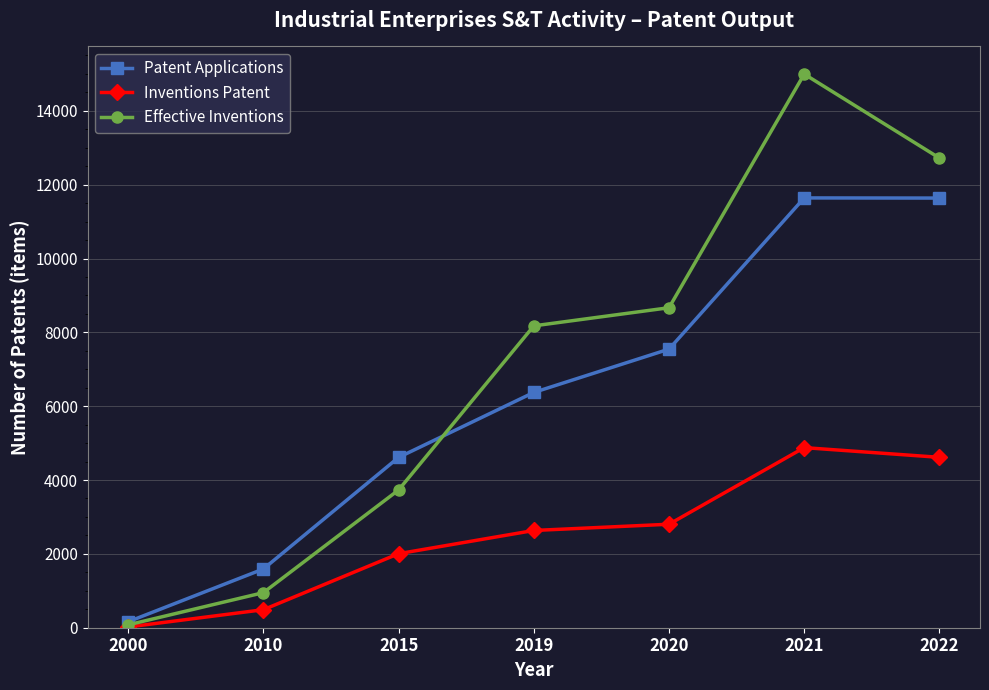

What is the difference between the highest and lowest values at 2019?

5542